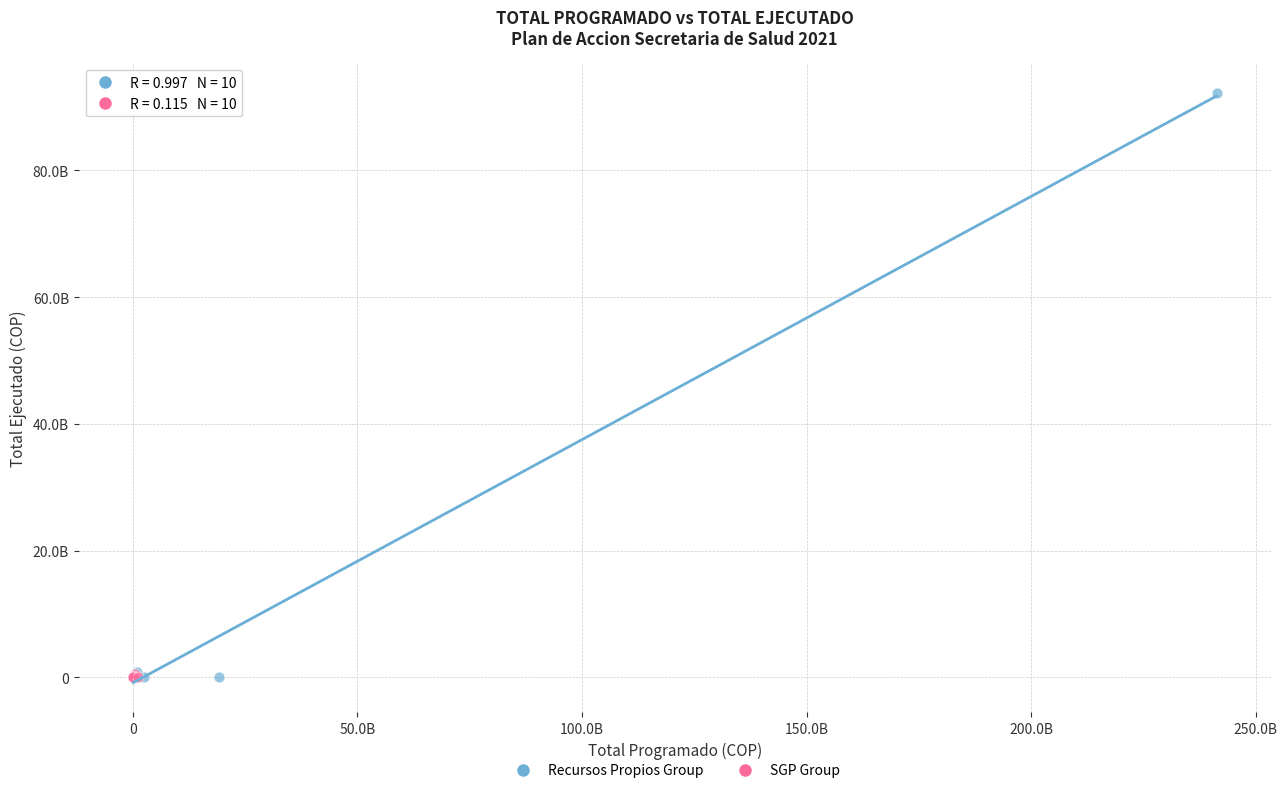

Which series has the largest Y range (max minus min)?

Recursos Propios Group